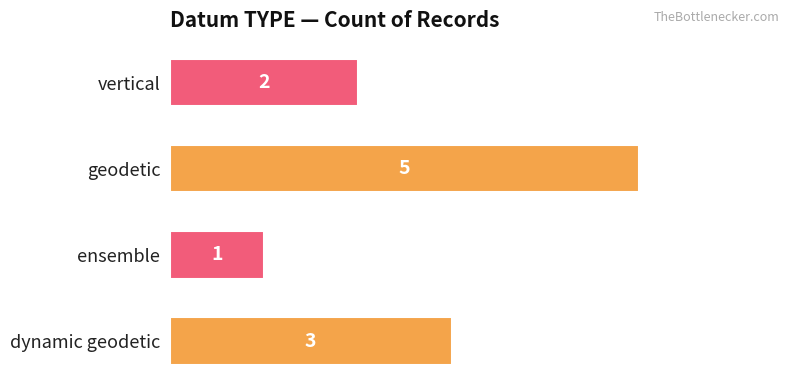

How many series are shown in this chart?

1